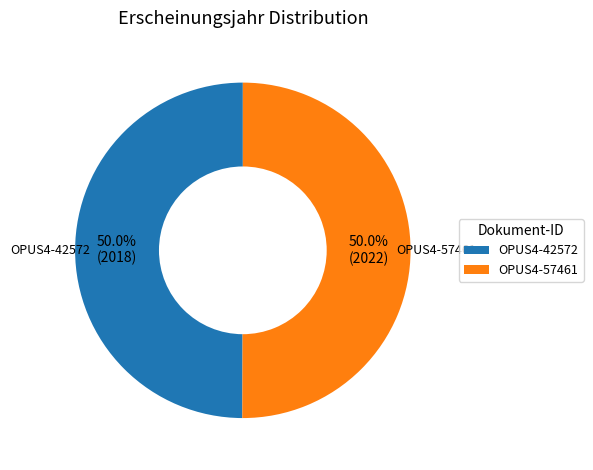

What is the ratio of the value at OPUS4-42572 to the value at OPUS4-57461?

1.0